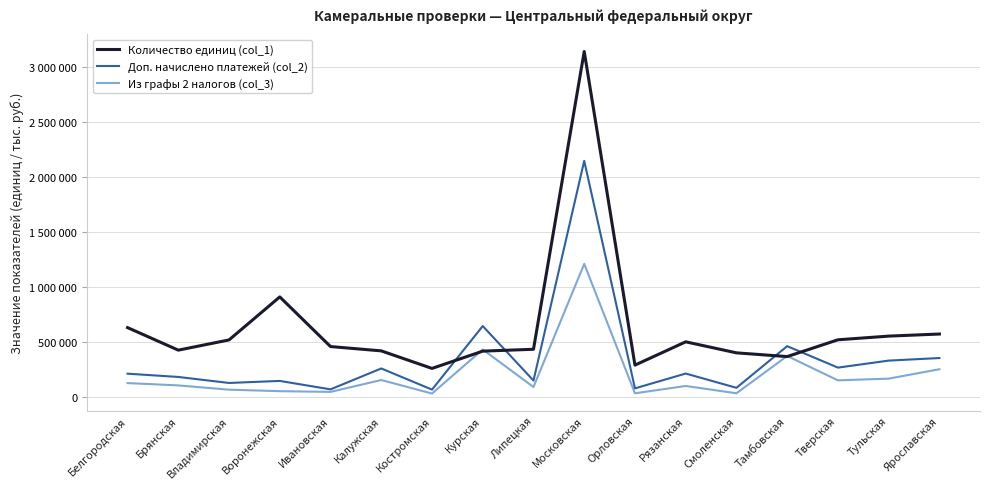

At which category is the sum across all series the highest?

Московская